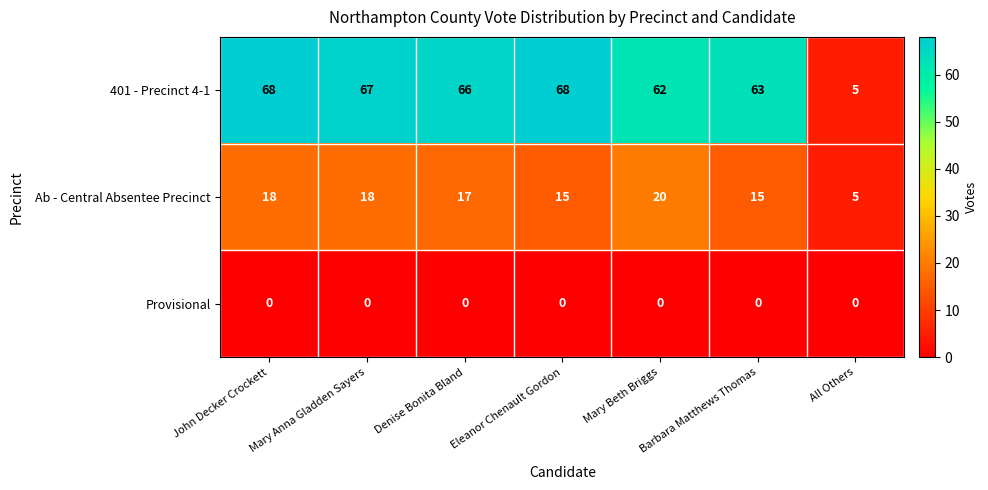

True or false: Provisional has a value of 0 at Mary Beth Briggs.

True